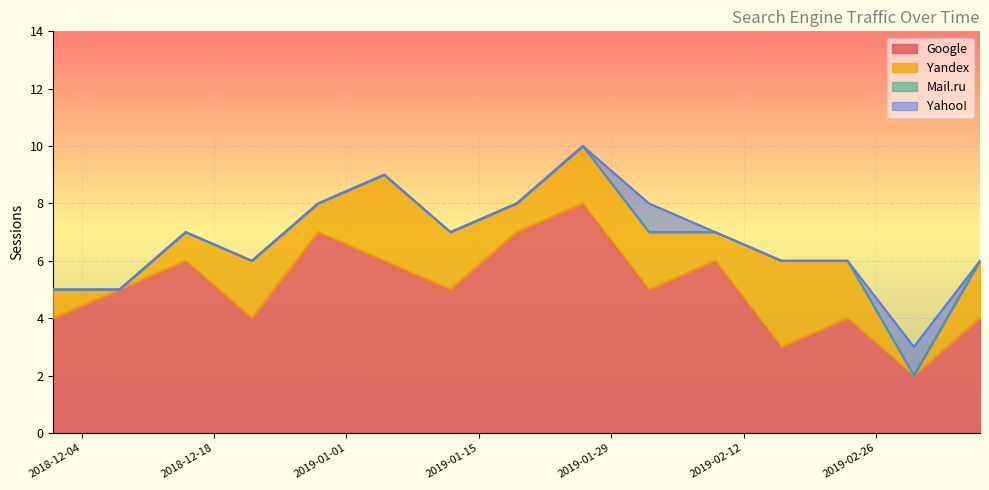

At which category does Google reach its first local valley?

2018-12-22